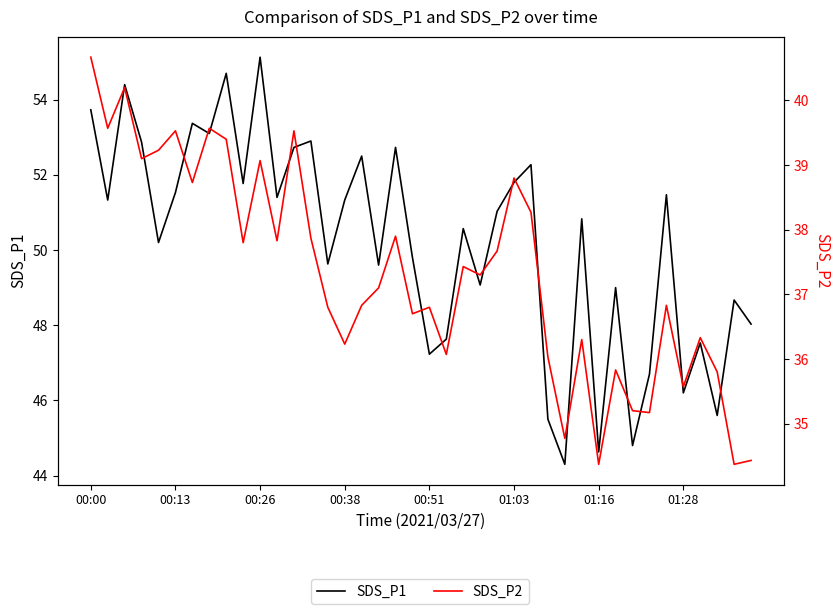

True or false: SDS_P1 and SDS_P2 intersect in this chart.

False